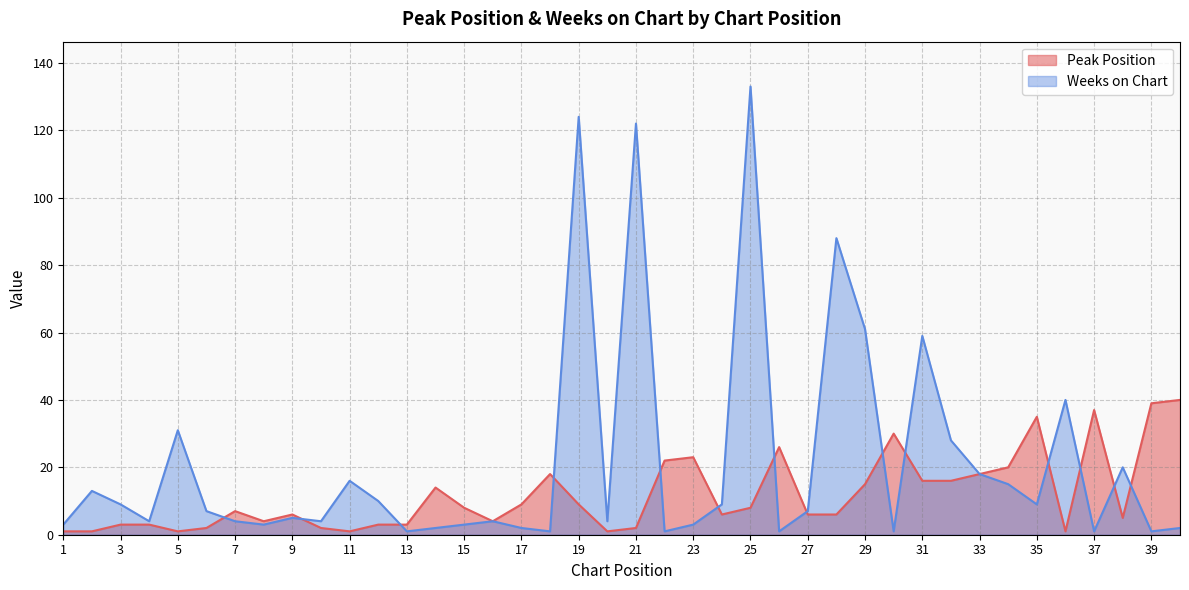

At which category is the sum across all series the highest?

25